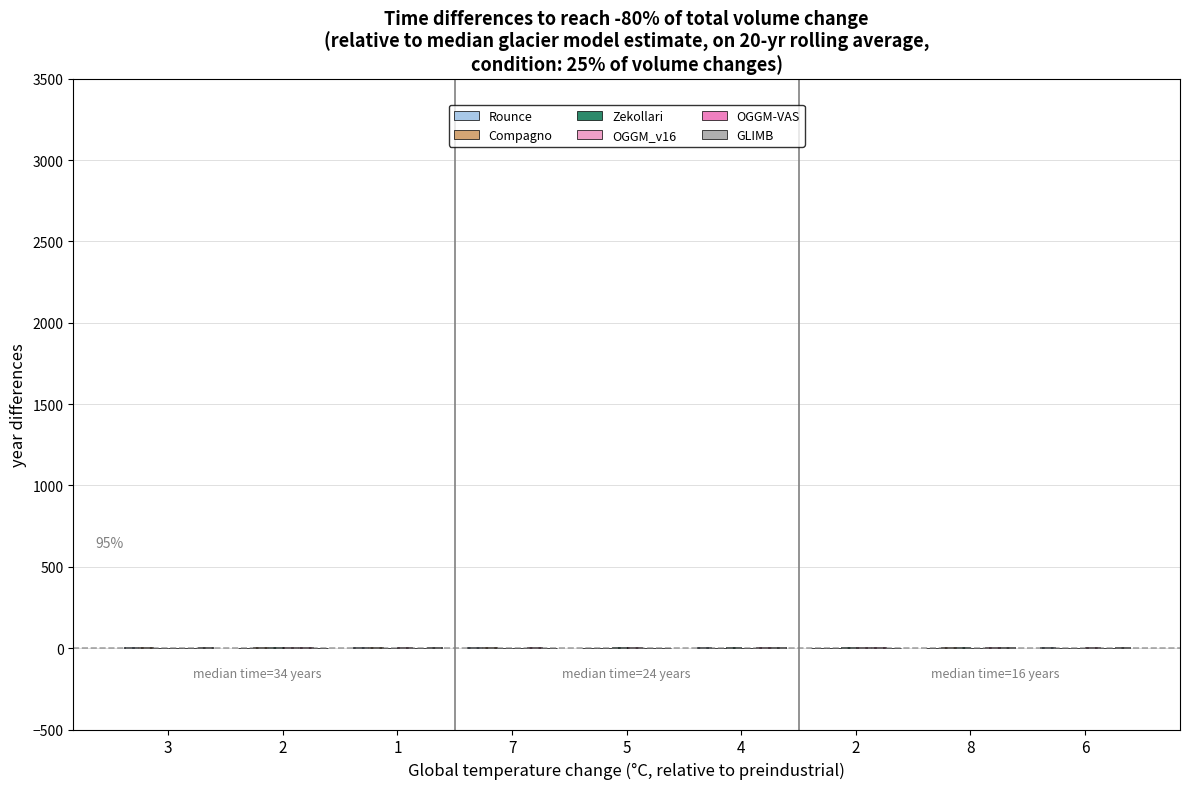

How many distinct data groups are displayed?

6